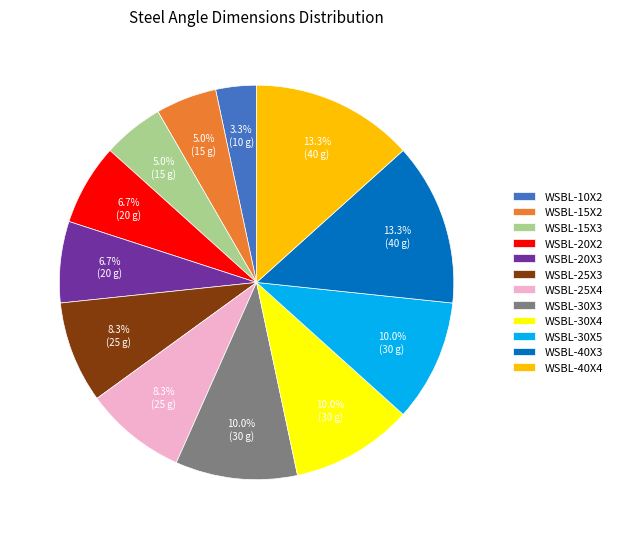

True or false: WSBL-40X4 accounts for 13% of the total.

True